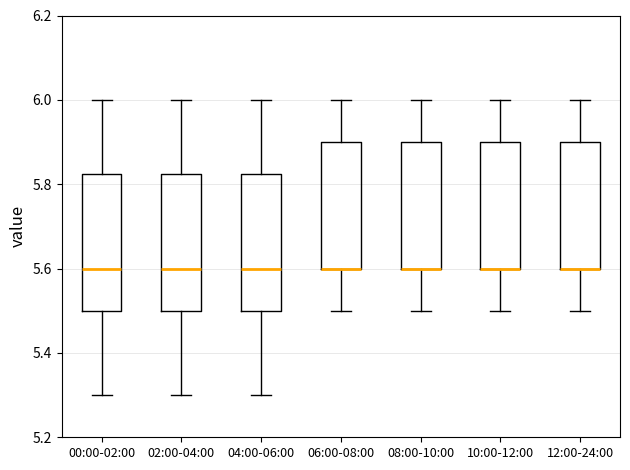

Where does the upper whisker of the box for 12:00-24:00 end on the y-axis? The values are not printed on the chart, so give them approximately, as read against the axis.

6.00